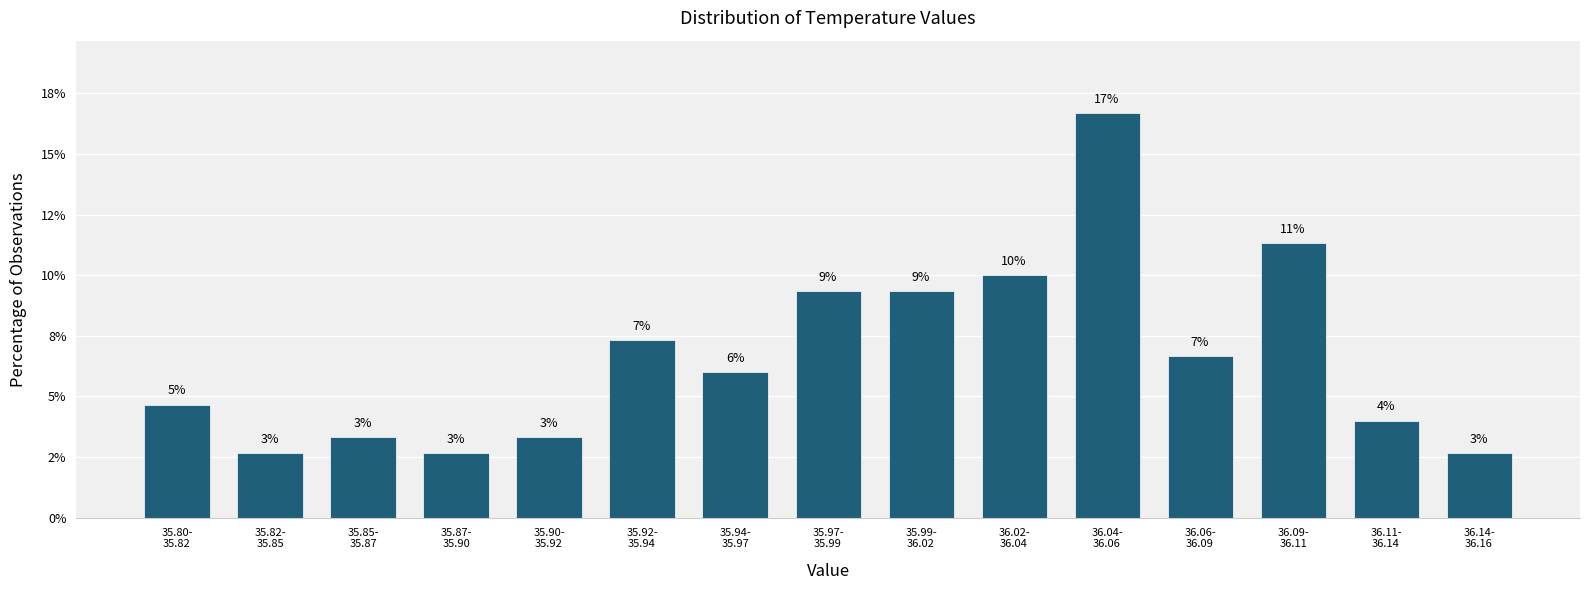

Are the bars horizontal?

No